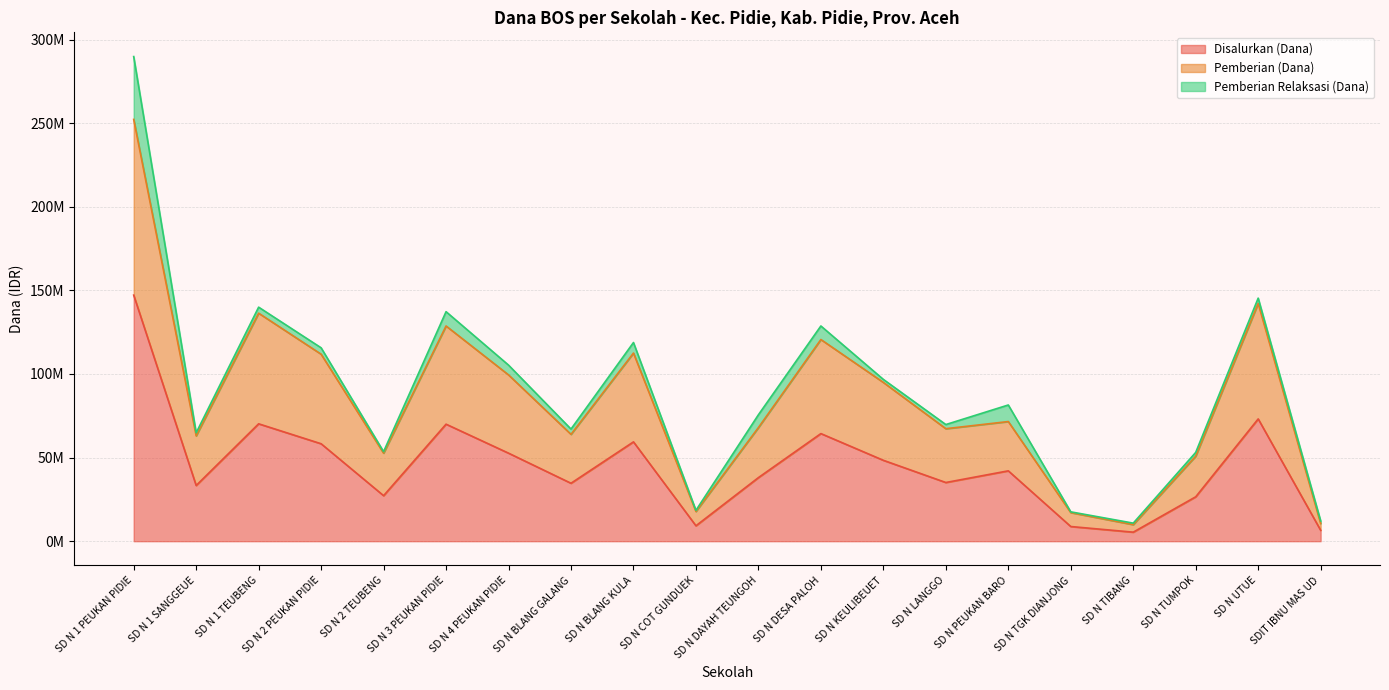

What is the maximum value shown in the chart?

289800000